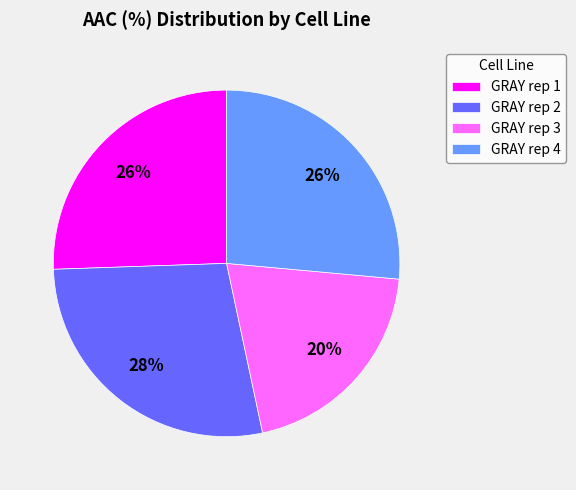

Does GRAY rep 2 represent more than half of the total?

No